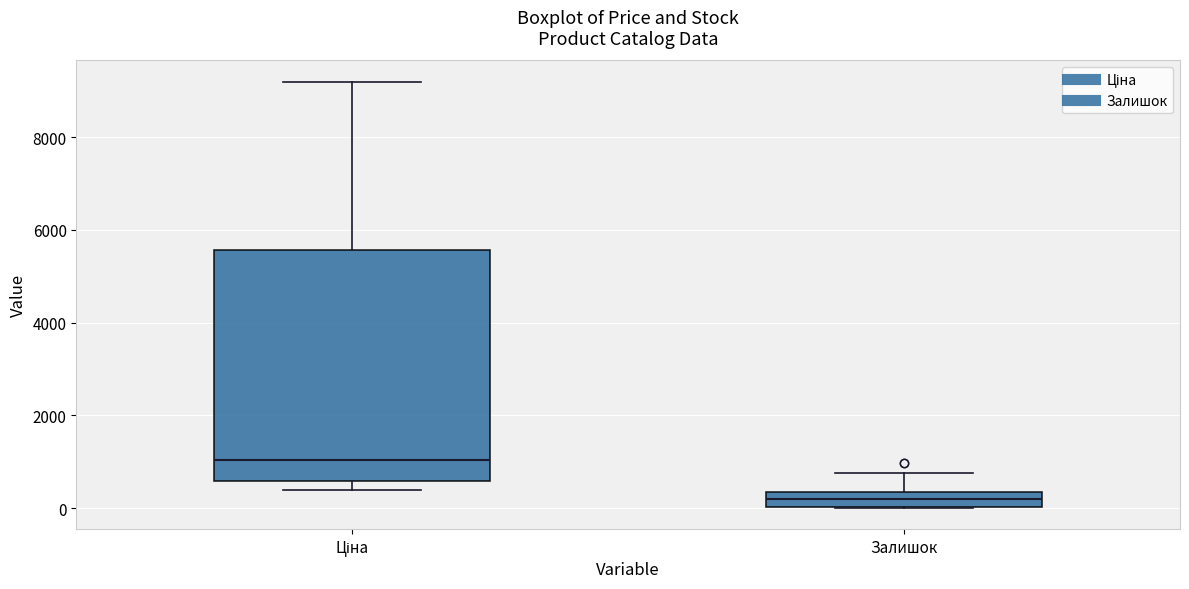

Reading left to right, read every box against the y-axis: the position of its median line, the range the box covers, and the ends of its whiskers. The values are not printed on the chart, so give them approximately, as read against the axis.

Ціна: median 1000, box 600 to 5600, whiskers 400 to 9200
Залишок: median 200, box 0 to 400, whiskers 0 to 800